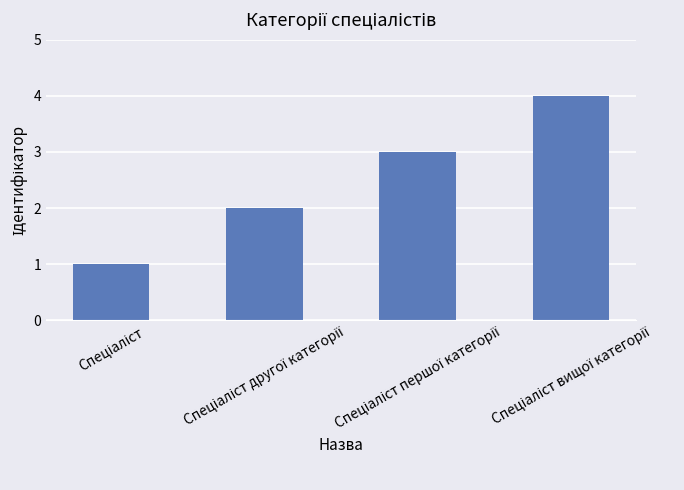

What is the maximum value shown in the chart?

4